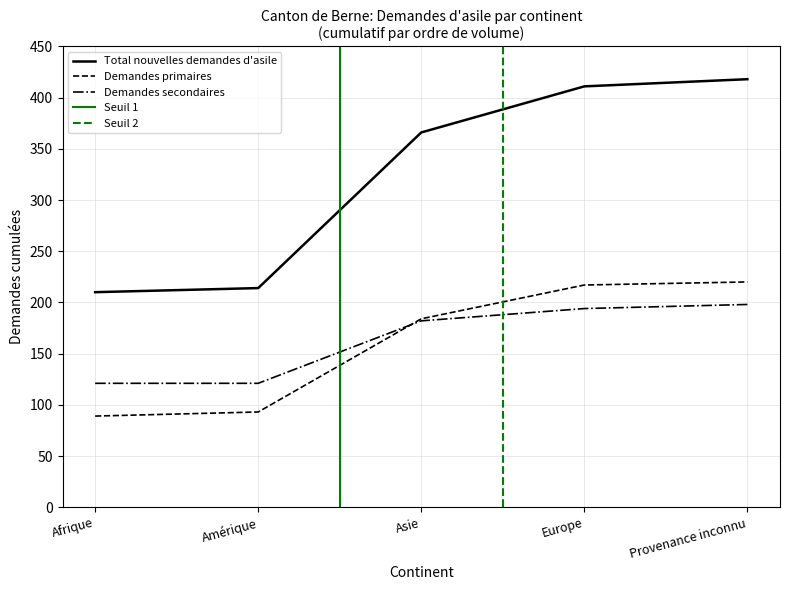

What is the approximate value of Demandes secondaires at Asie?

182